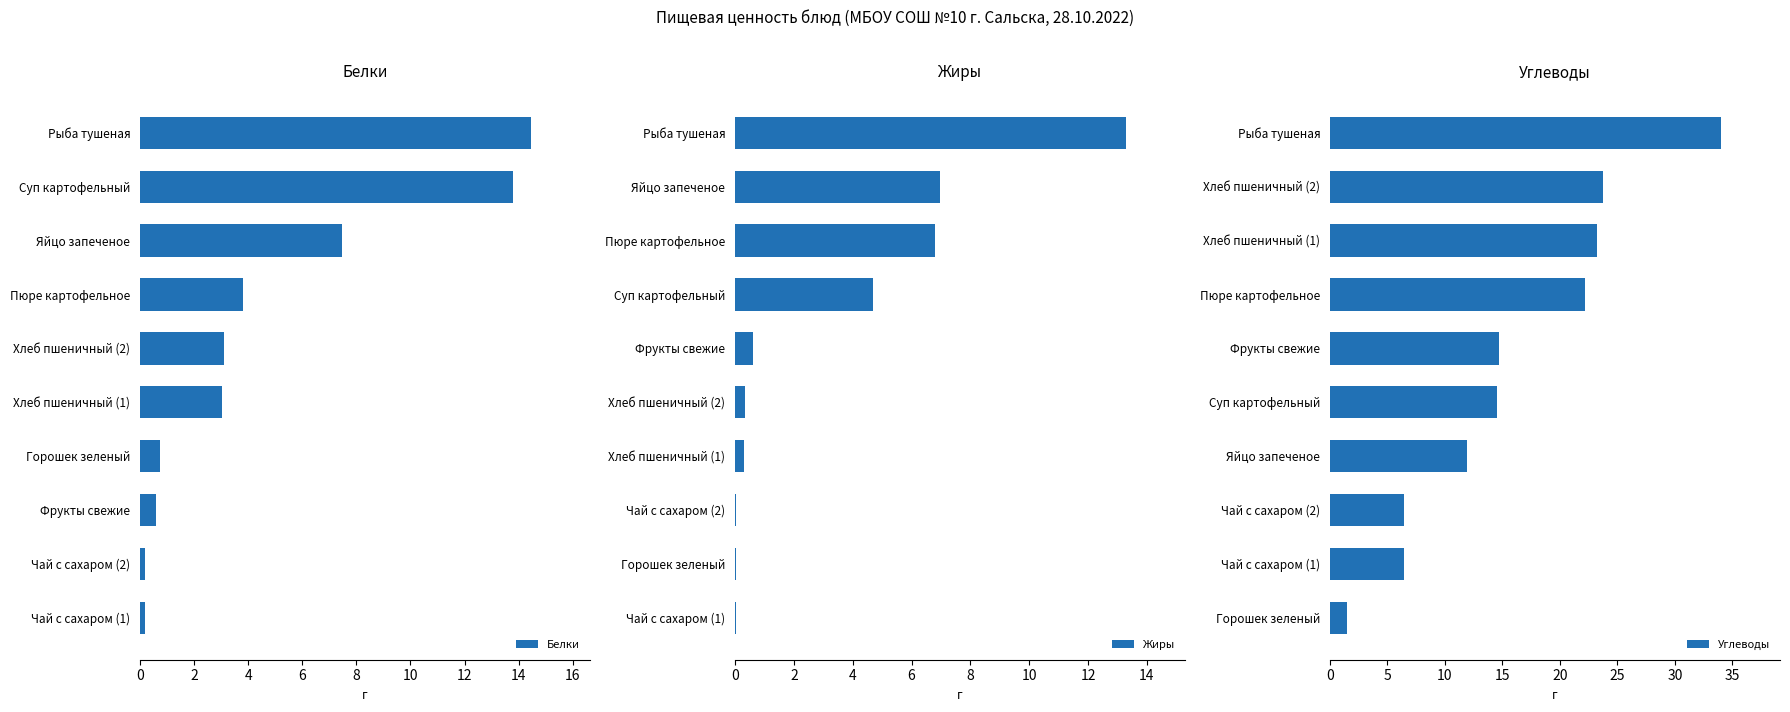

What is the sum of all Белки values?

47.4